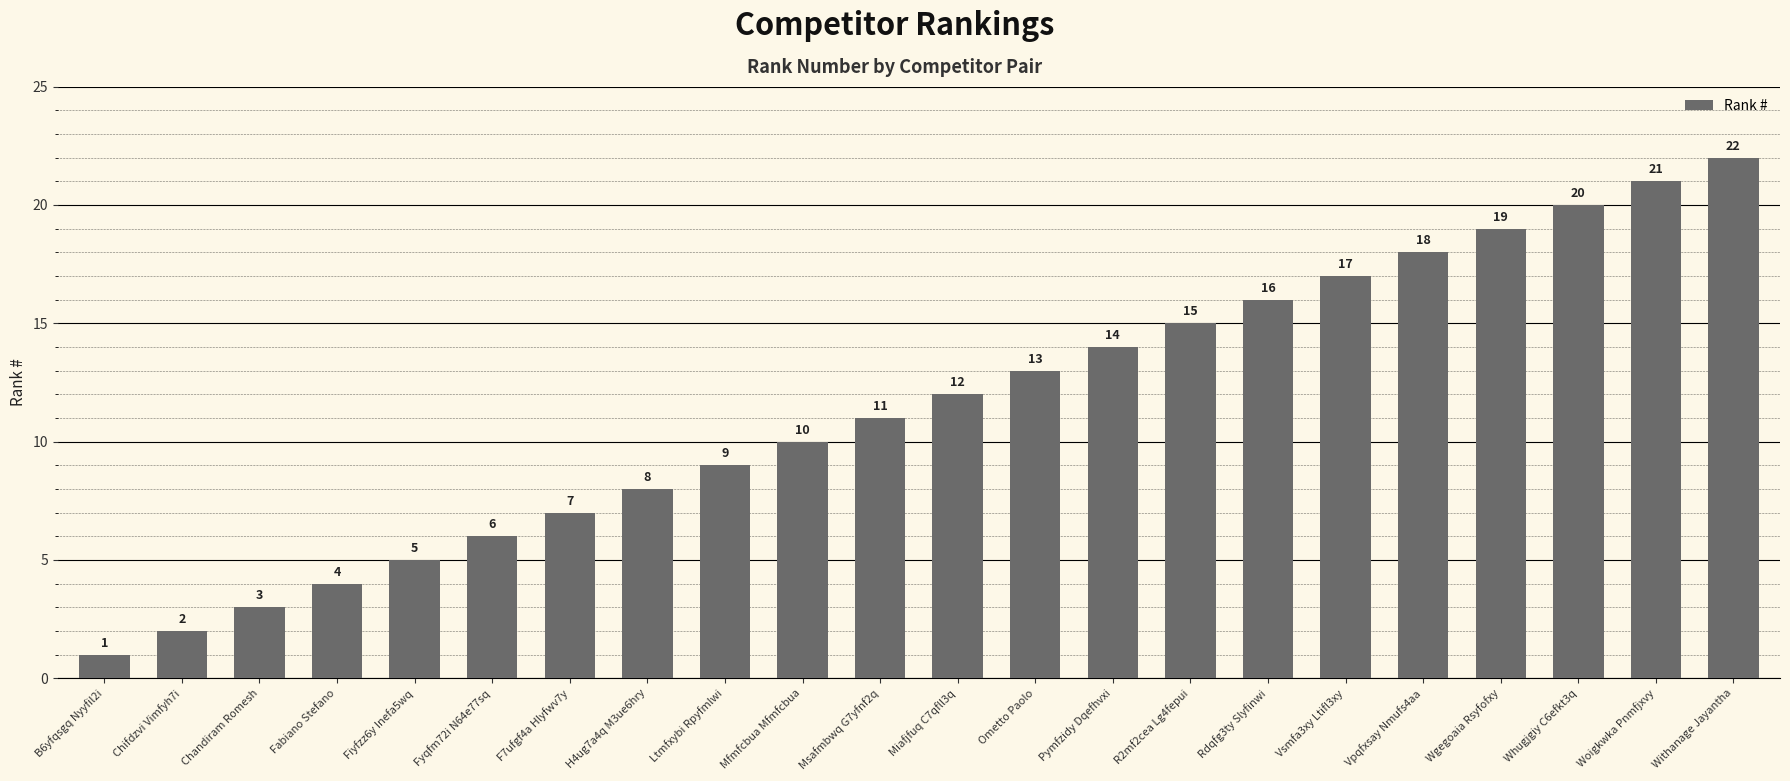

Rank the categories by value from lowest to highest.

B6yfqsgq Nyyfil2i, Chifdzvi Vimfyh7i, Chandiram Romesh, Fabiano Stefano, Fiyfzz6y Inefa5wq, Fyqfm72i N64e77sq, F7ufgf4a Hlyfwv7y, H4ug7a4q M3ue6hry, Ltmfxybi Rpyfmlwi, Mfmfcbua Mfmfcbua, Msafmbwq G7yfnf2q, Miafjfuq C7qfll3q, Ometto Paolo, Pymfzidy Dqefhvxi, R2mf2cea Lg4fepui, Rdqfg3ty Slyfinwi, Vsmfa3xy Ltifl3xy, Vpqfxsay Nmufs4aa, Wgegoaia Rsyfofxy, Whugjgiy C6efkt3q, Woigkwka Pnmfjxvy, Withanage Jayantha